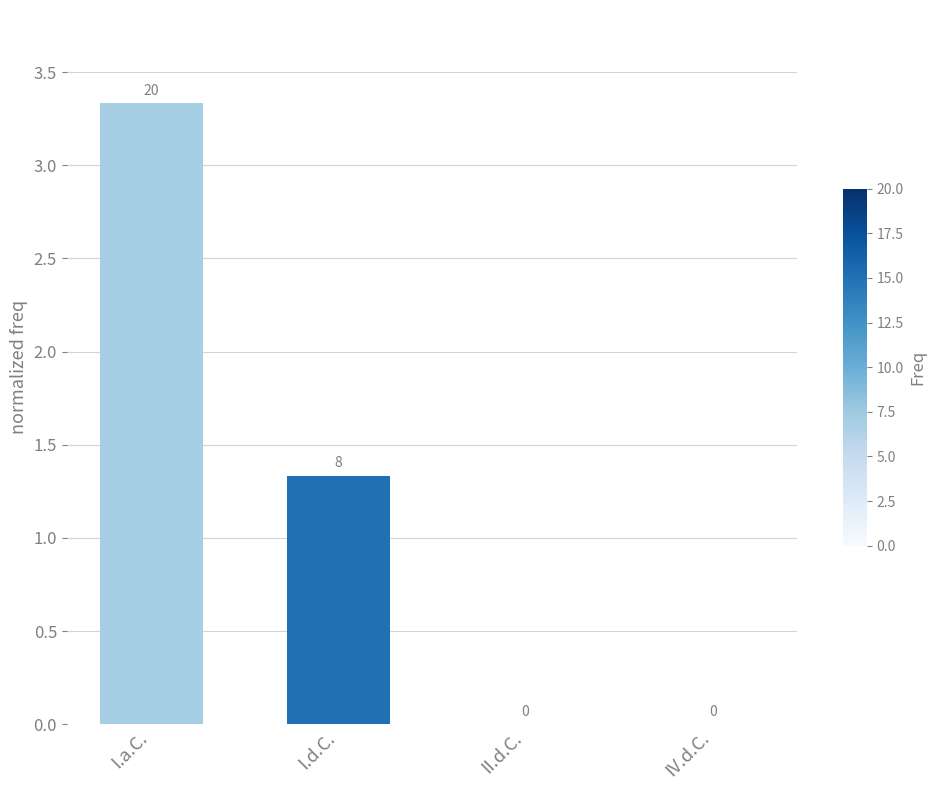

The chart shows a value of 2.1 at IV.d.C.. True or false?

False